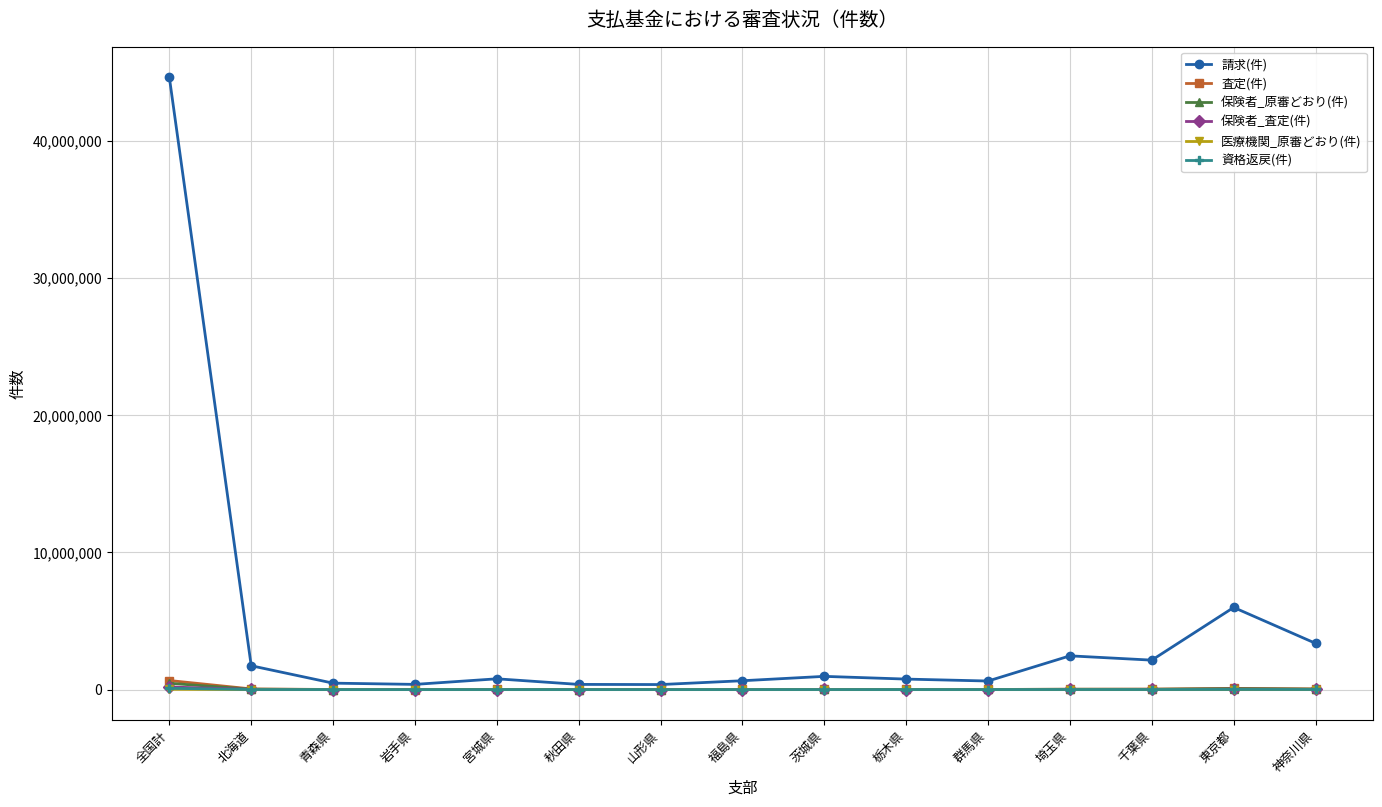

What is the sum of all 保険者_原審どおり(件) values?

664201